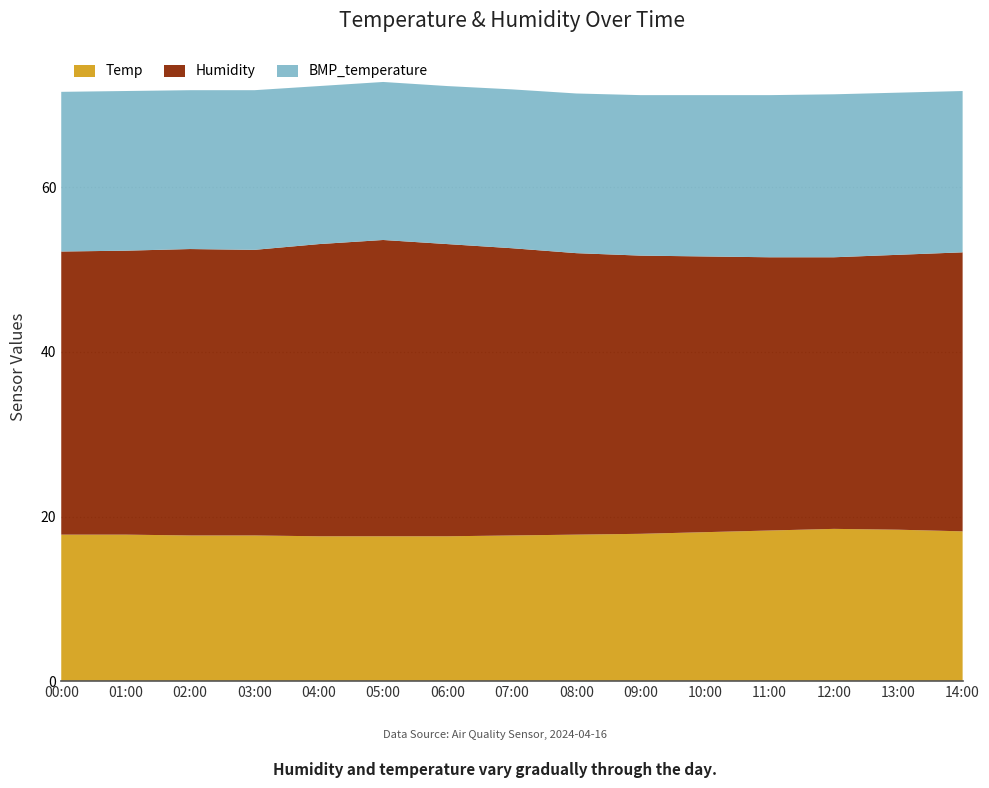

Reading right to left, what are all the values shown in this chart?

Temp: 18.2	18.4	18.5	18.3	18.1	17.9	17.8	17.7	17.6	17.6	17.6	17.7	17.7	17.8	17.8
Humidity: 33.9	33.4	33.0	33.2	33.5	33.8	34.2	34.9	35.5	36.0	35.5	34.7	34.8	34.5	34.4
BMP_temperature: 19.6	19.7	19.8	19.7	19.6	19.5	19.4	19.3	19.2	19.2	19.2	19.4	19.3	19.4	19.4